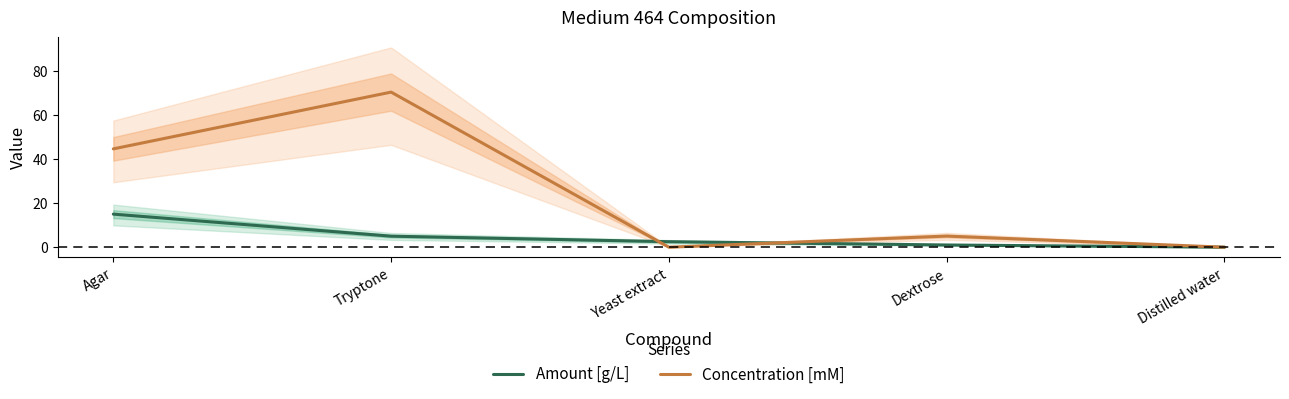

What are all the series names shown in the legend?

Amount [g/L], Concentration [mM]